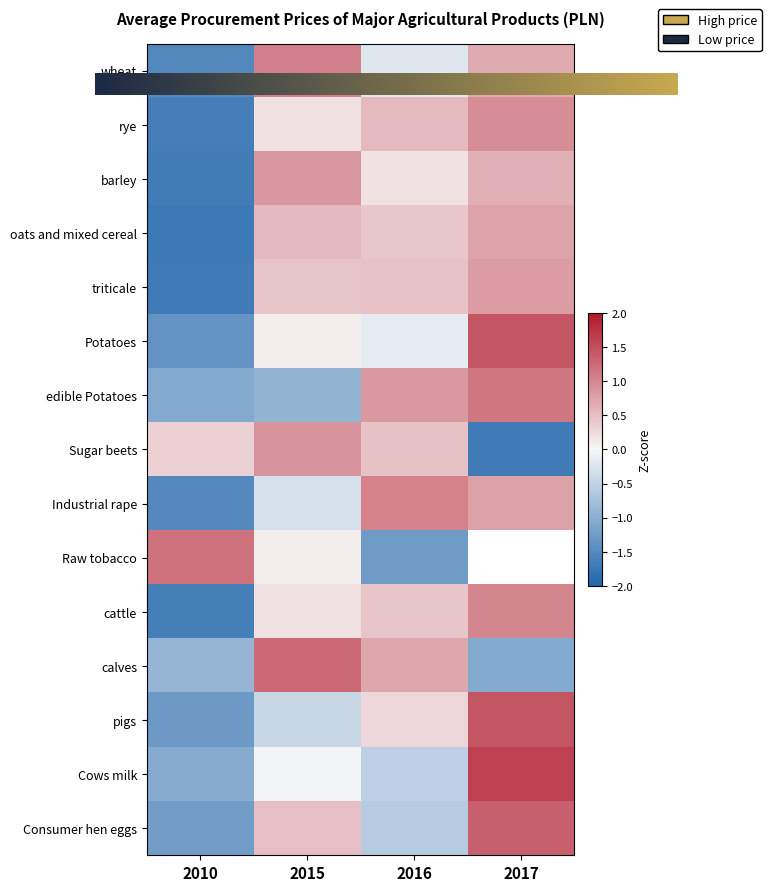

Is the value of calves at 2016 greater than the value of barley at 2010?

Yes